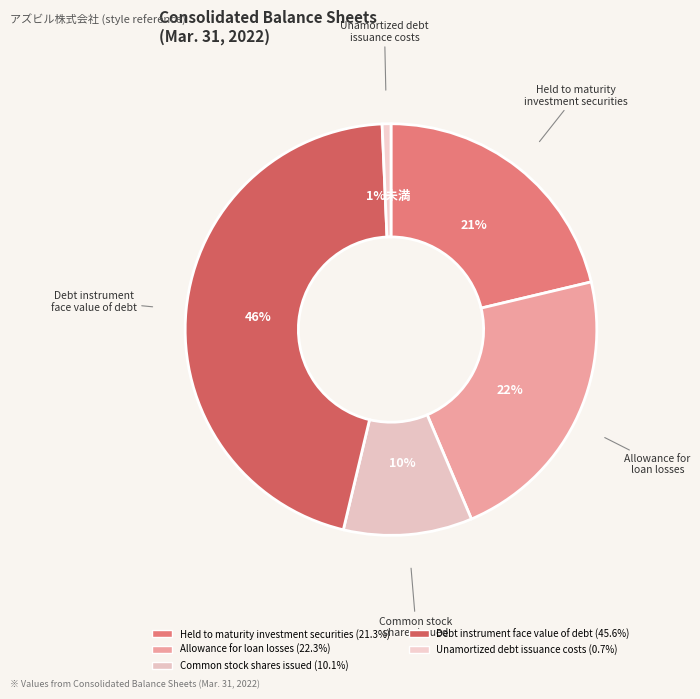

How many segments does this pie chart have?

5